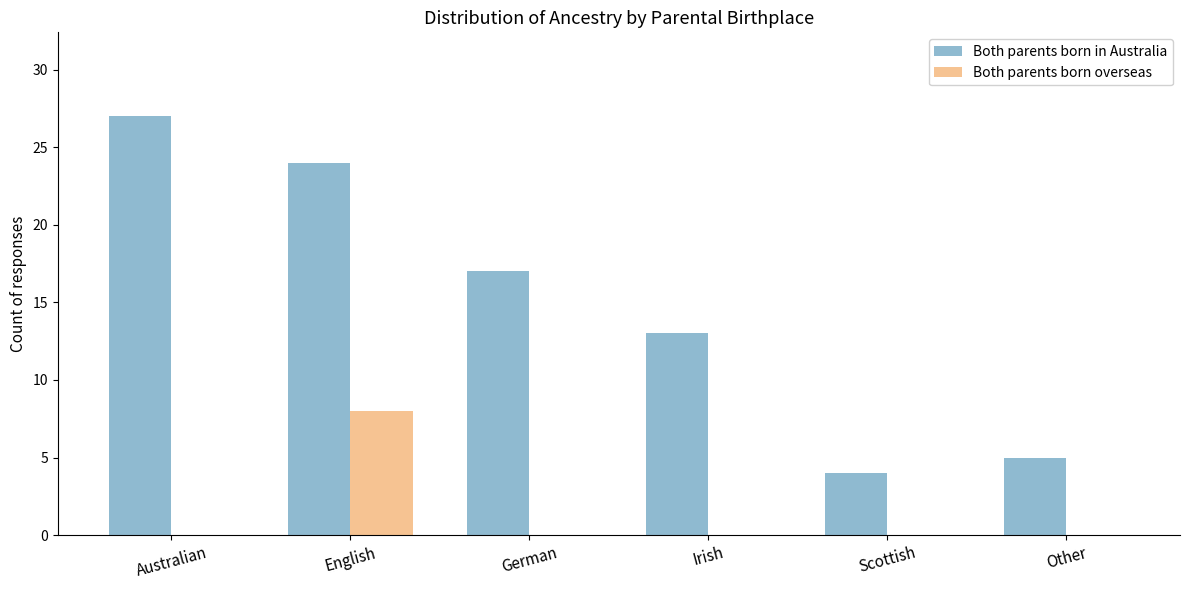

What is the highest value of the Both parents born in Australia series?

27